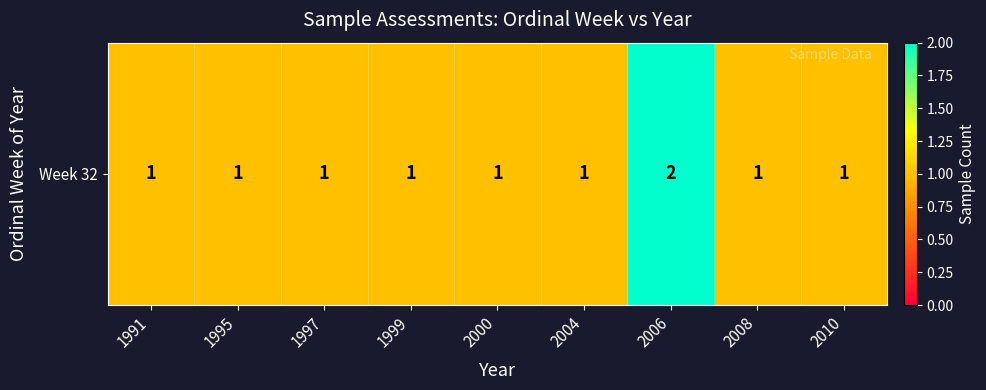

What is the minimum value shown in the chart?

1